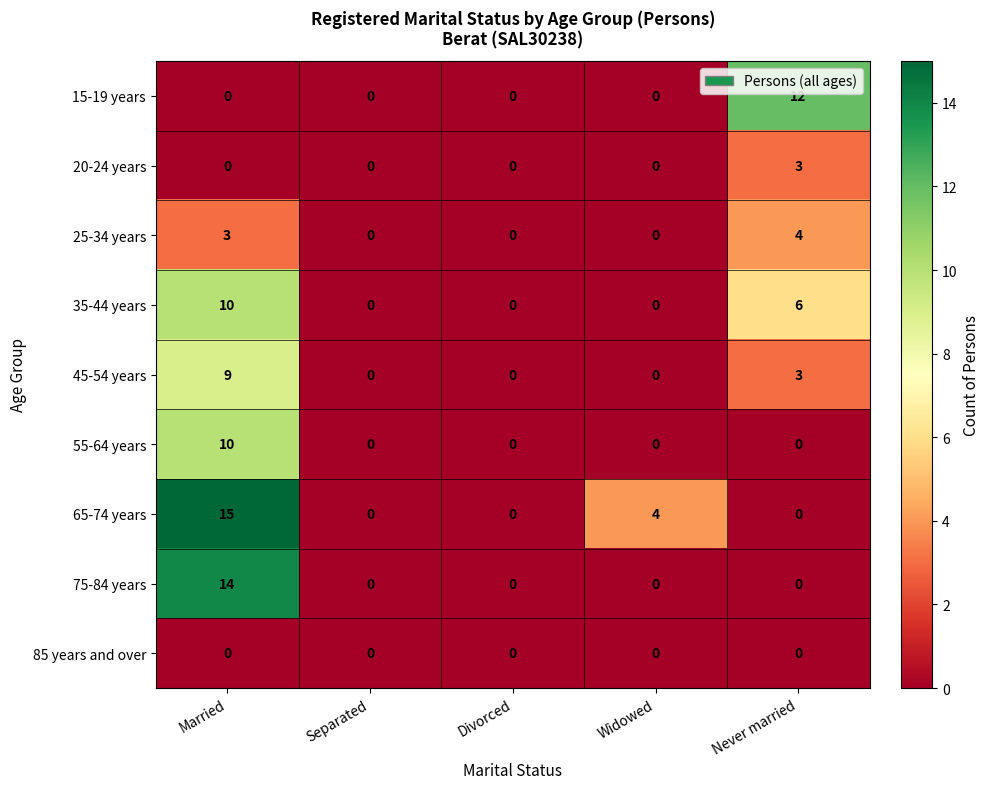

What is the greatest value displayed?

15